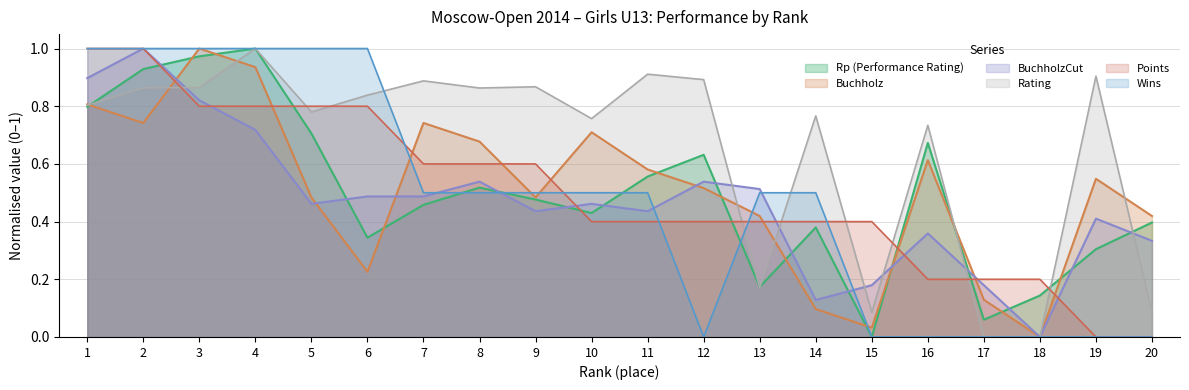

The Buchholz series shows 0.1 at 14. True or false?

True